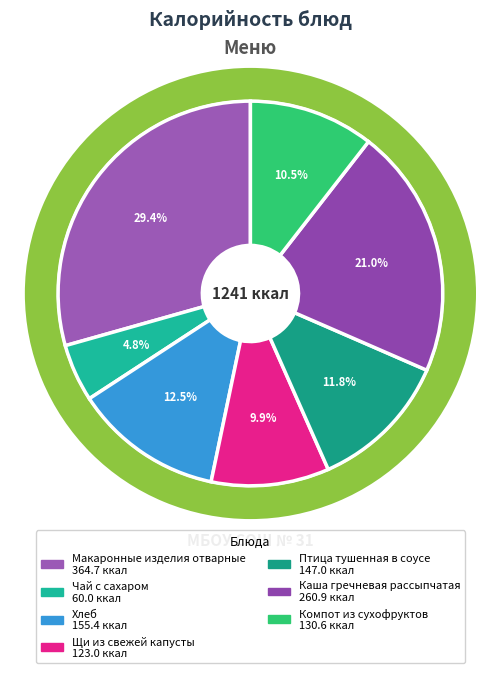

To the nearest percent, what portion does Компот из сухофруктов represent?

11%